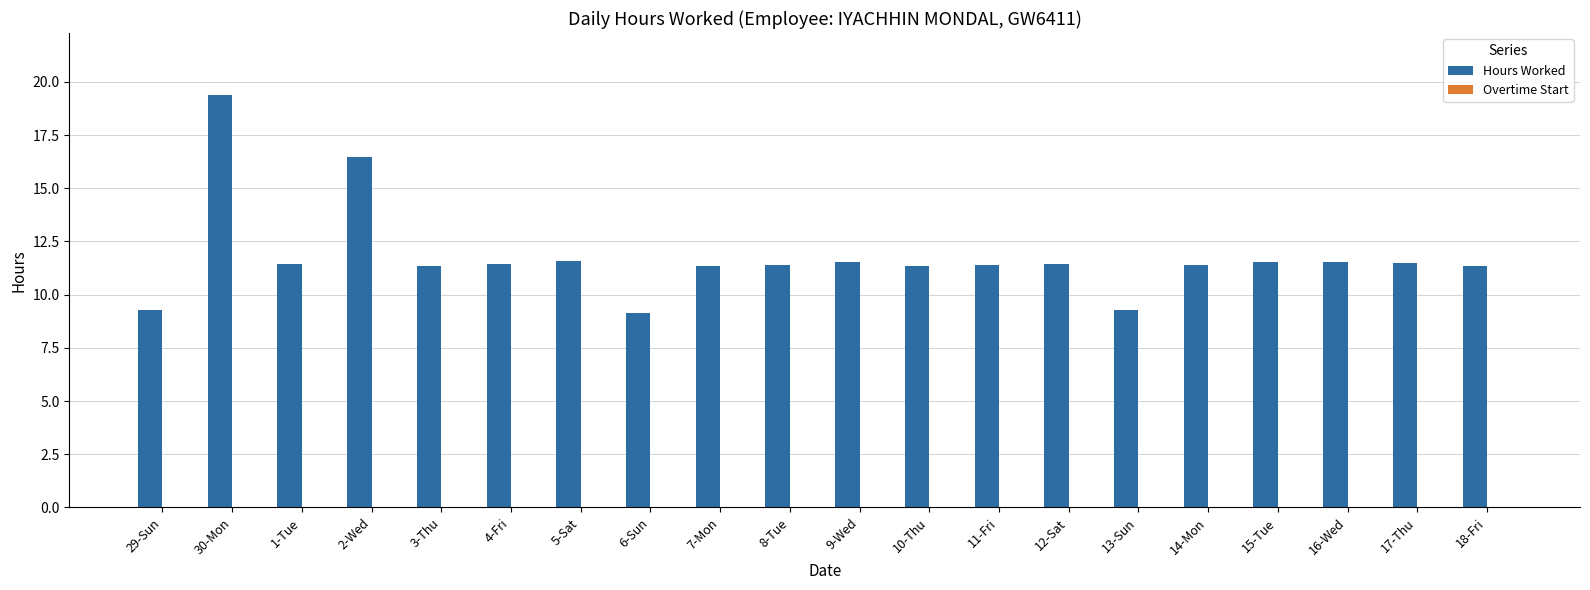

At which category does the chart reach its peak across all series?

30-Mon